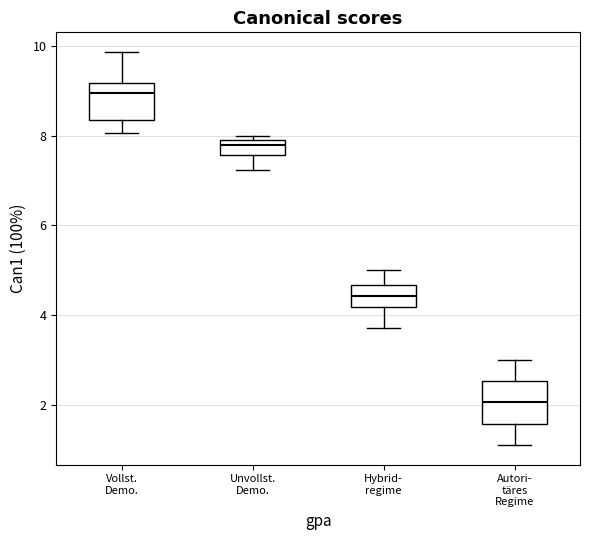

Which box has the lowest median line?

Autori- täres Regime